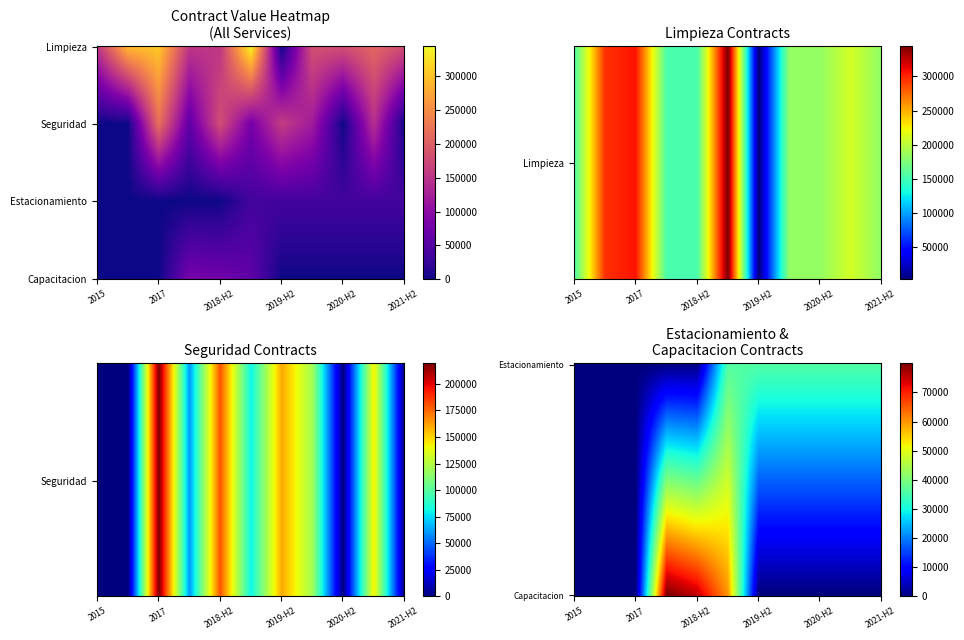

How many positive values does the Limpieza series have?

10